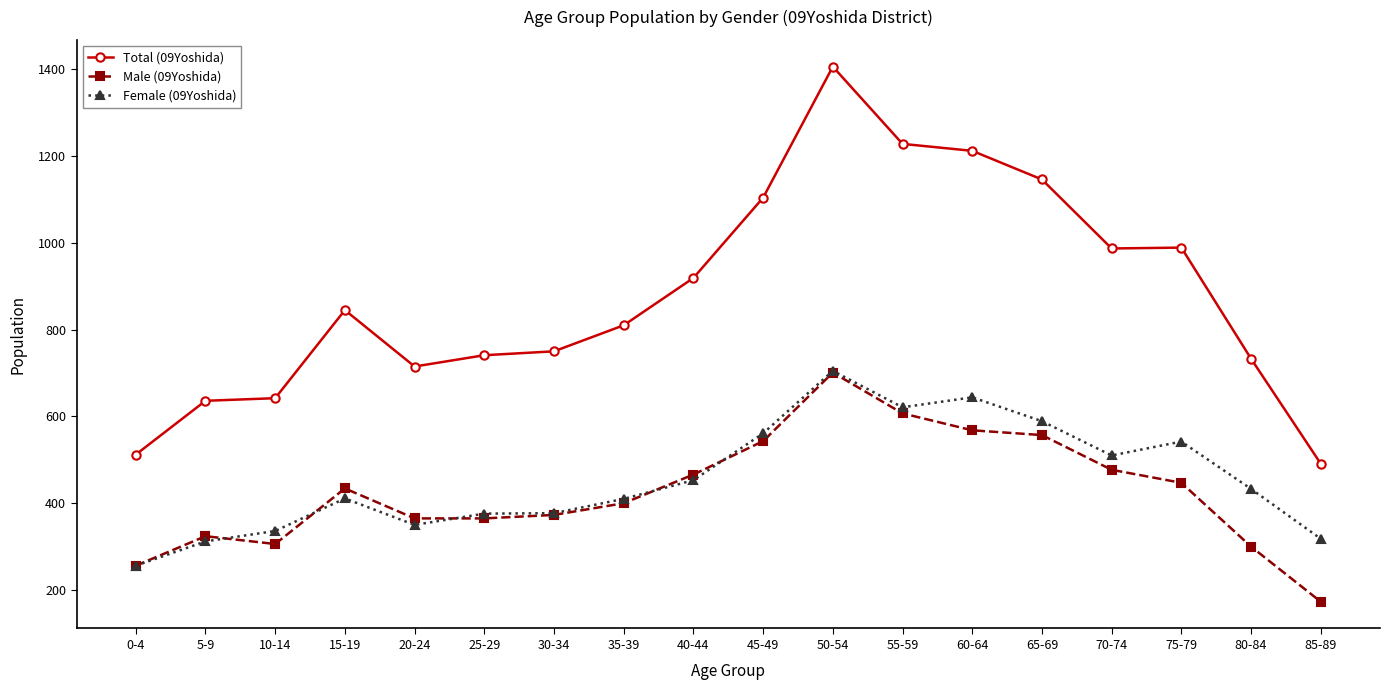

What is the average value of the Female (09Yoshida) series?

456